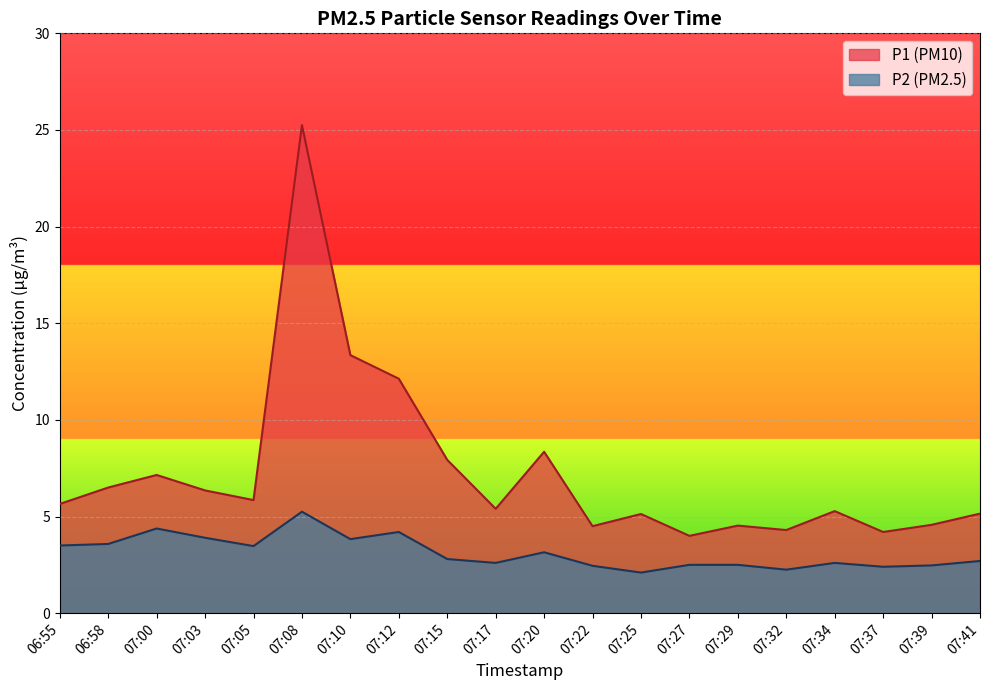

Which has a higher value, 07:37 or 07:20?

07:20